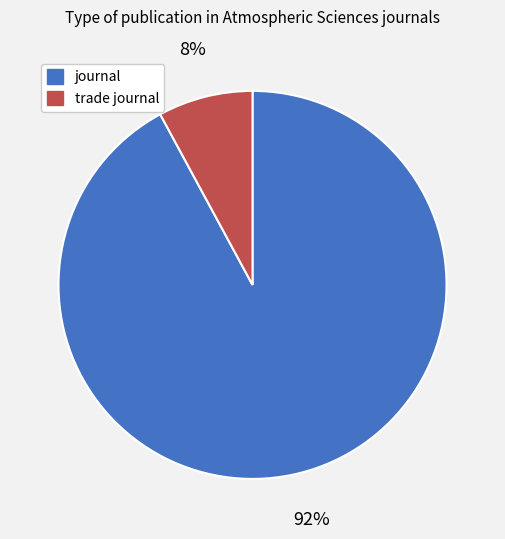

How many segments does this pie chart have?

2